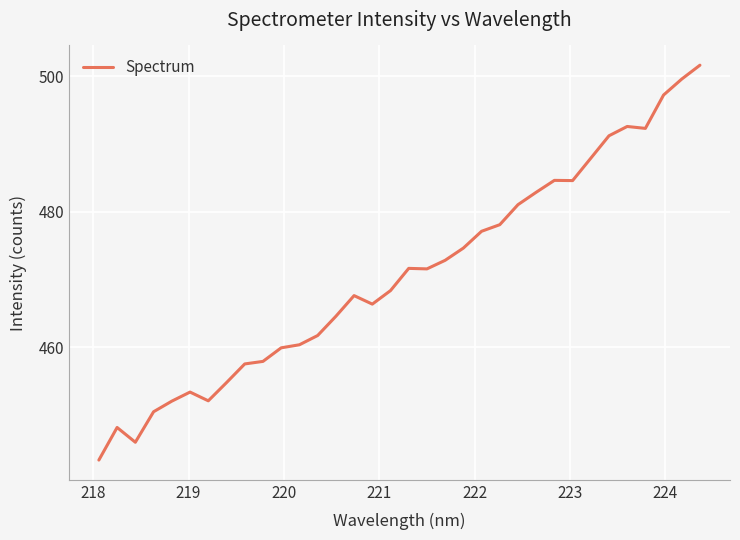

What is the maximum value shown in the chart?

501.7